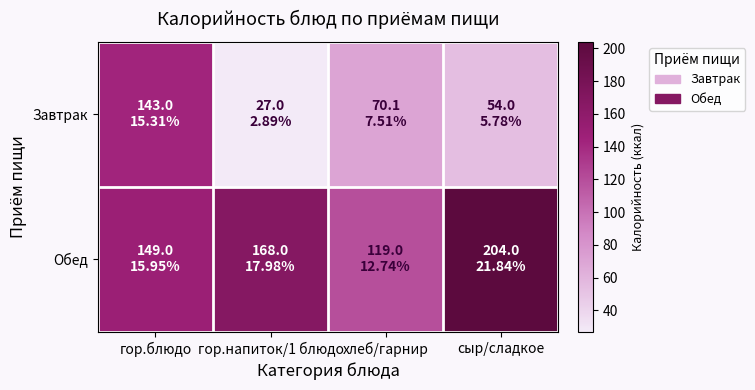

What is the total value across all series at хлеб/гарнир?

189.1